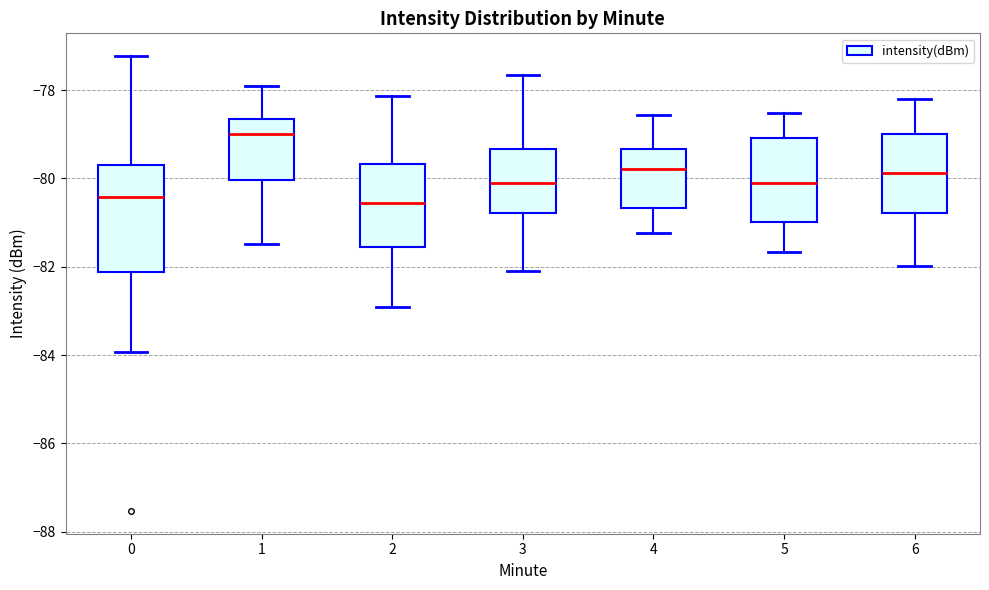

Reading left to right, read every box against the y-axis: the position of its median line, the range the box covers, and the ends of its whiskers. The values are not printed on the chart, so give them approximately, as read against the axis.

0: median -80.4, box -82.2 to -79.6, whiskers -84.0 to -77.2
1: median -79.0, box -80.0 to -78.6, whiskers -81.4 to -78.0
2: median -80.6, box -81.6 to -79.6, whiskers -83.0 to -78.2
3: median -80.2, box -80.8 to -79.4, whiskers -82.0 to -77.6
4: median -79.8, box -80.6 to -79.4, whiskers -81.2 to -78.6
5: median -80.2, box -81.0 to -79.0, whiskers -81.6 to -78.6
6: median -79.8, box -80.8 to -79.0, whiskers -82.0 to -78.2